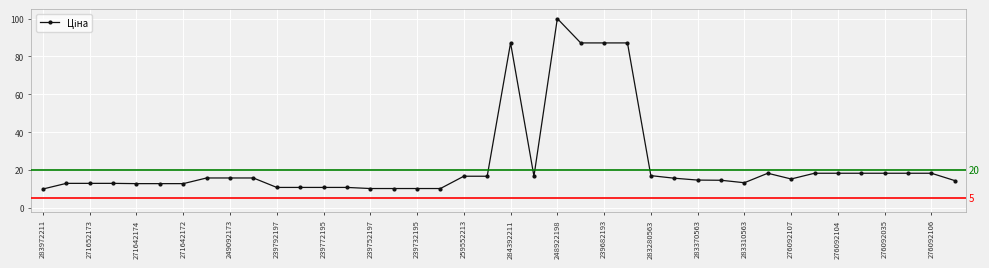

What is the value of the 25th point from the left?

87.1